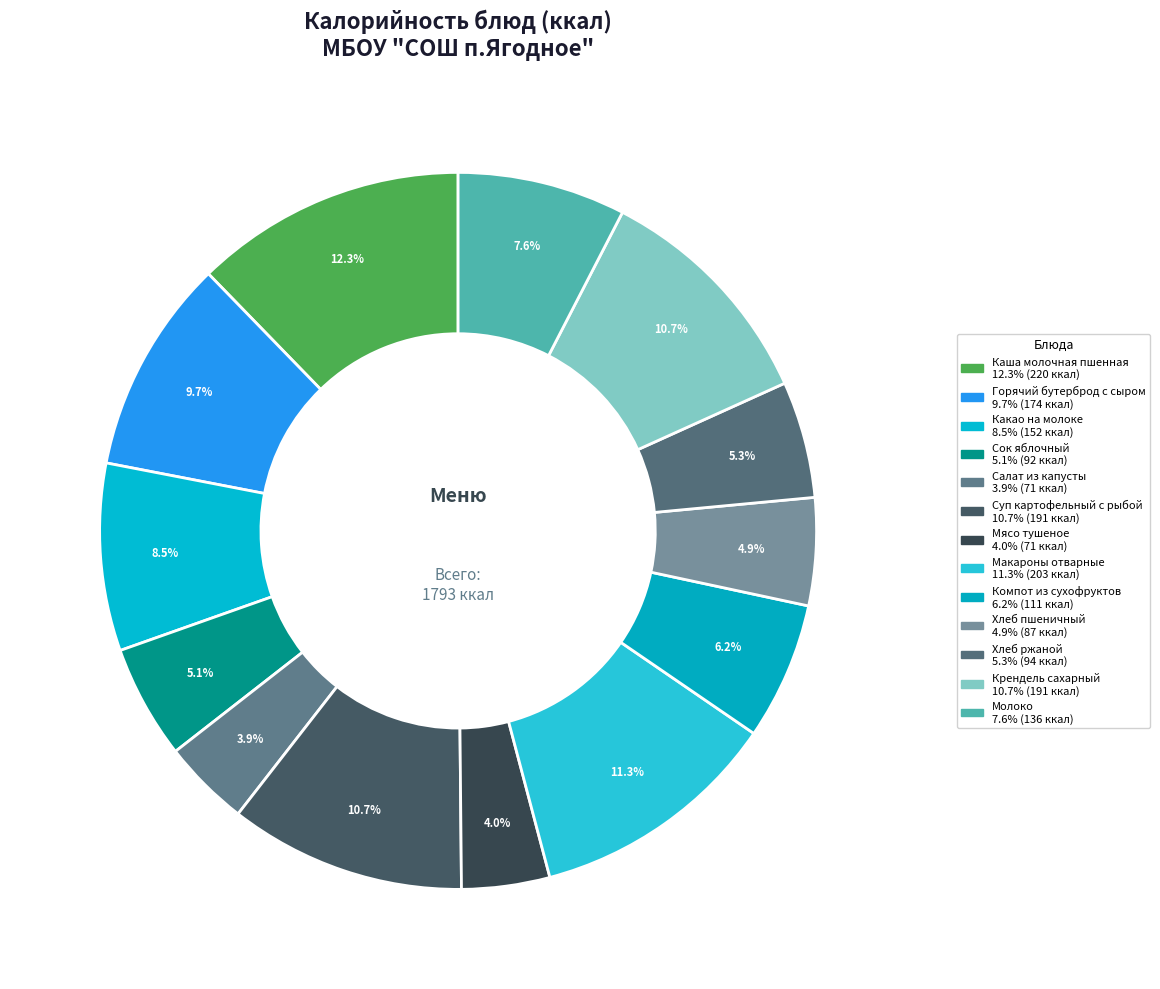

Rank the categories by value from lowest to highest.

Салат из капусты, Мясо тушеное, Хлеб пшеничный, Сок яблочный, Хлеб ржаной, Компот из сухофруктов, Молоко, Какао на молоке, Горячий бутерброд с сыром, Крендель сахарный, Суп картофельный с рыбой, Макароны отварные, Каша молочная пшенная